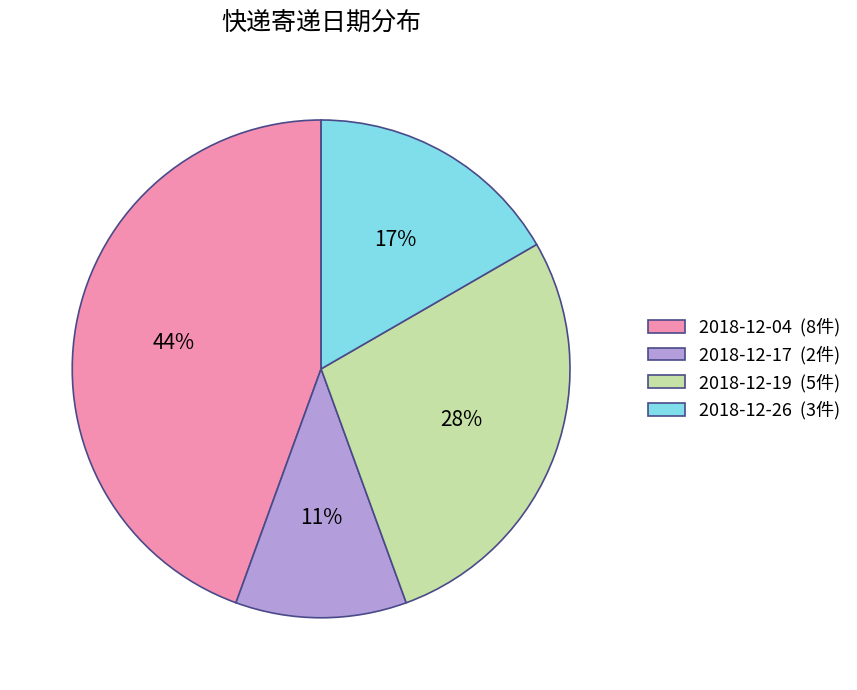

Rank the categories by value from lowest to highest.

2018-12-17, 2018-12-26, 2018-12-19, 2018-12-04